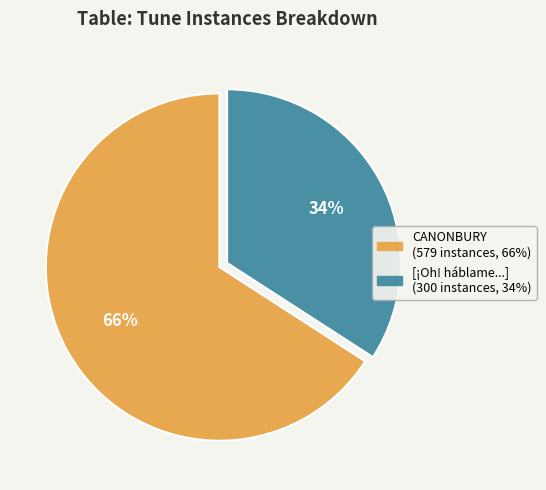

To the nearest percent, what is the average slice percentage?

50%